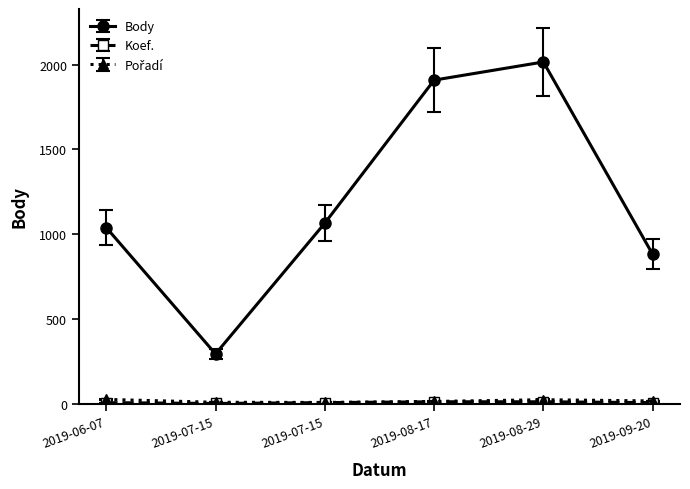

Is this an area chart (filled region under the line)?

No